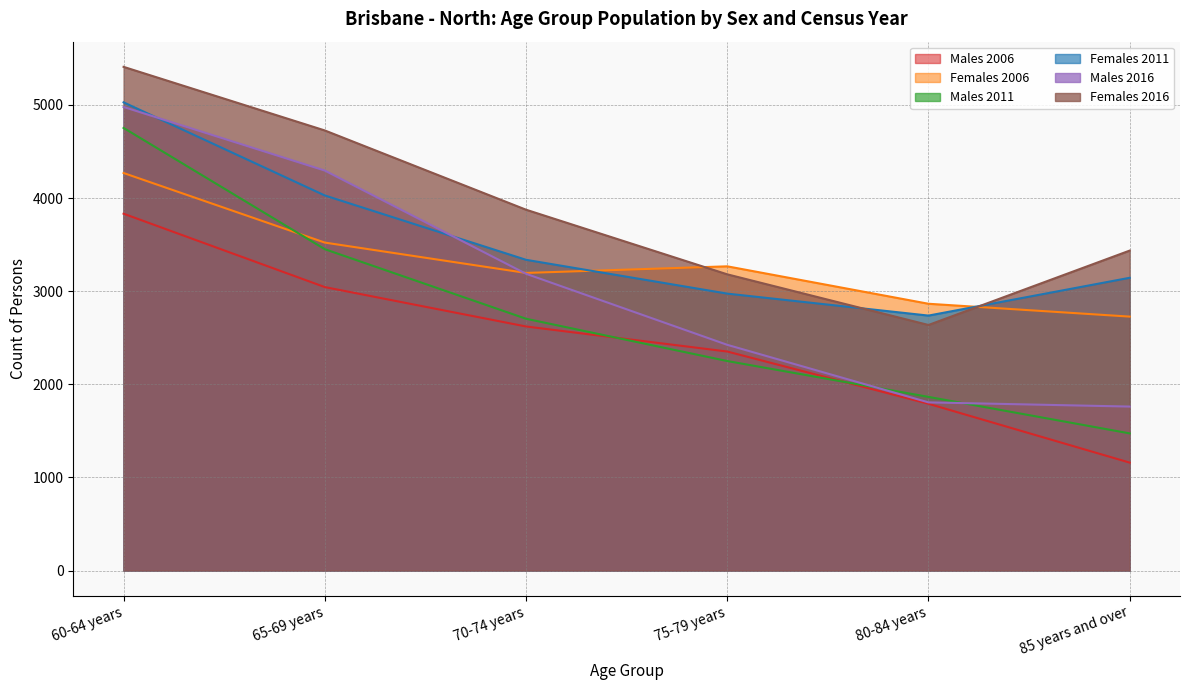

What is the difference between the maximum and minimum values in the Females 2006 series?

1542